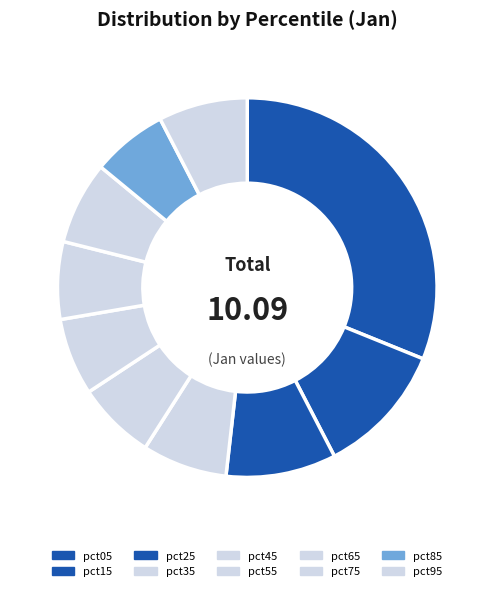

Rank the categories by value from highest to lowest.

pct05, pct15, pct25, pct95, pct35, pct75, pct45, pct65, pct55, pct85